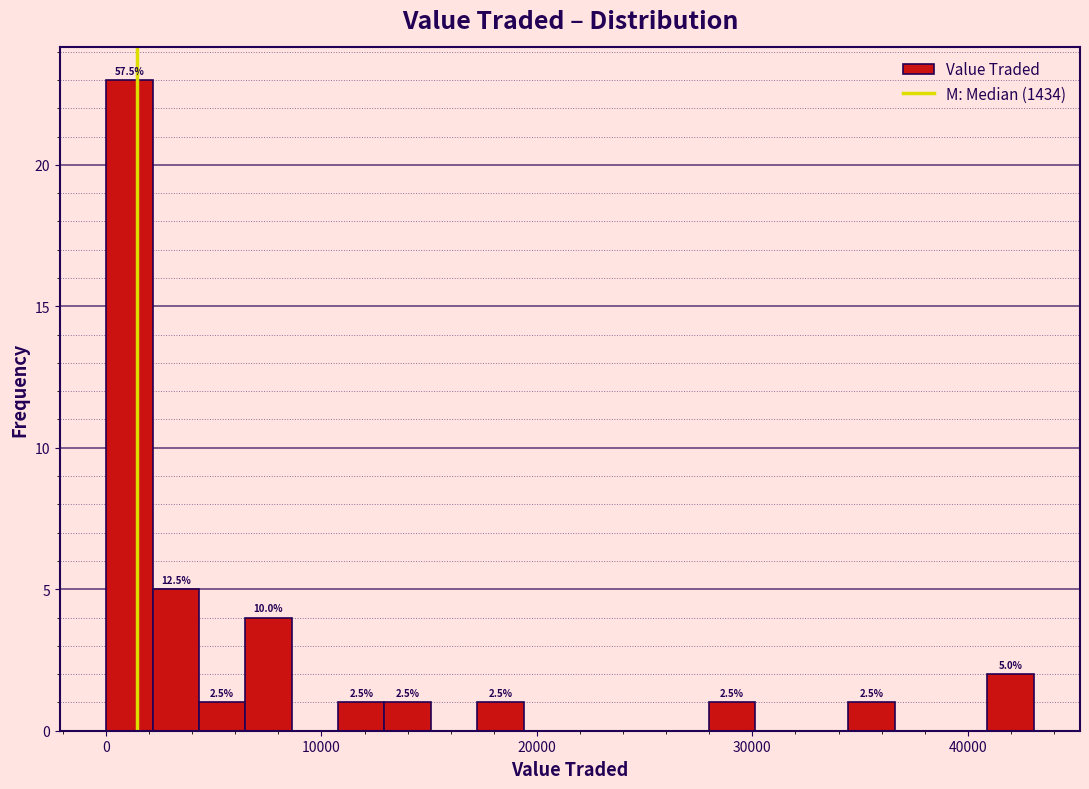

Around what value on the x-axis is the tallest bar? Give the approximate position of its centre, as read against the axis.

1000